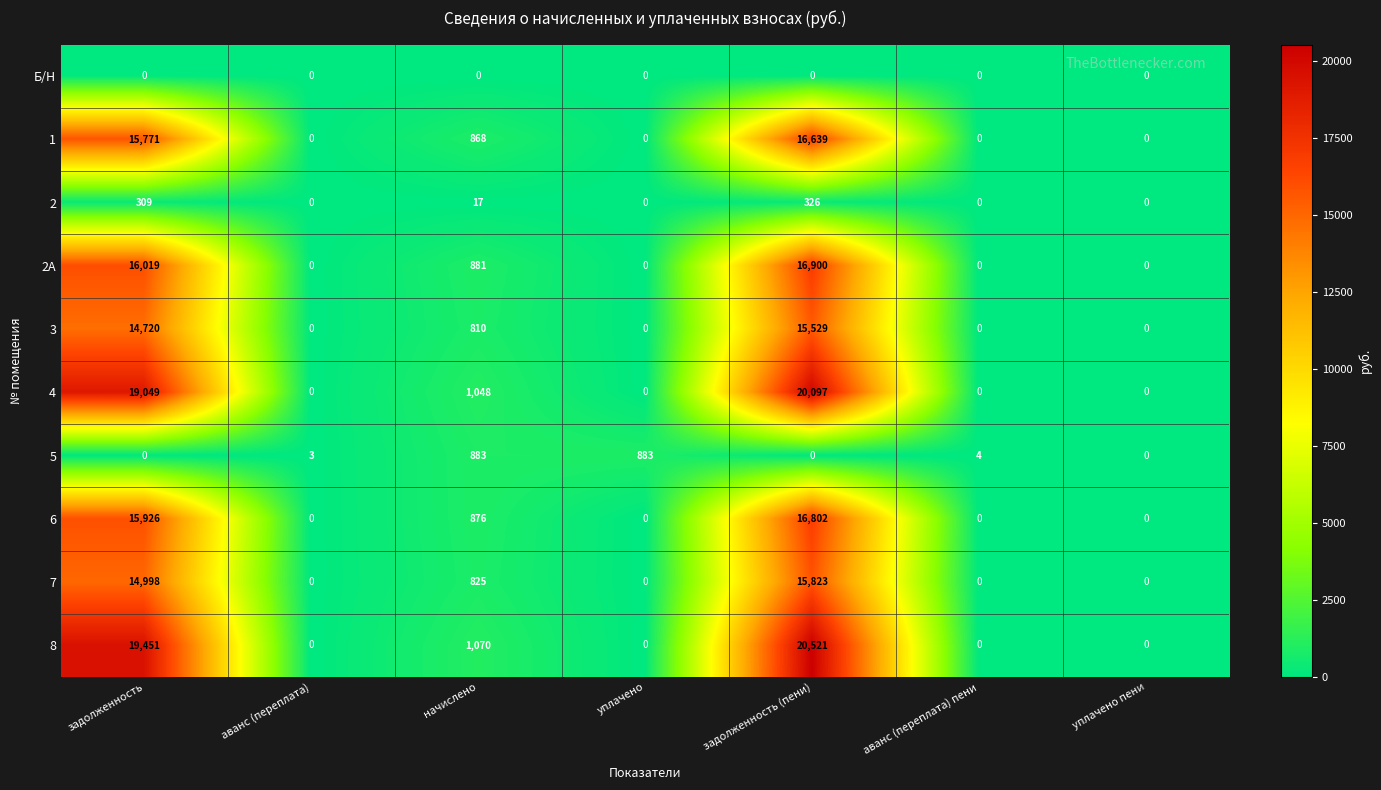

The 3 series shows -5117 at уплачено. True or false?

False